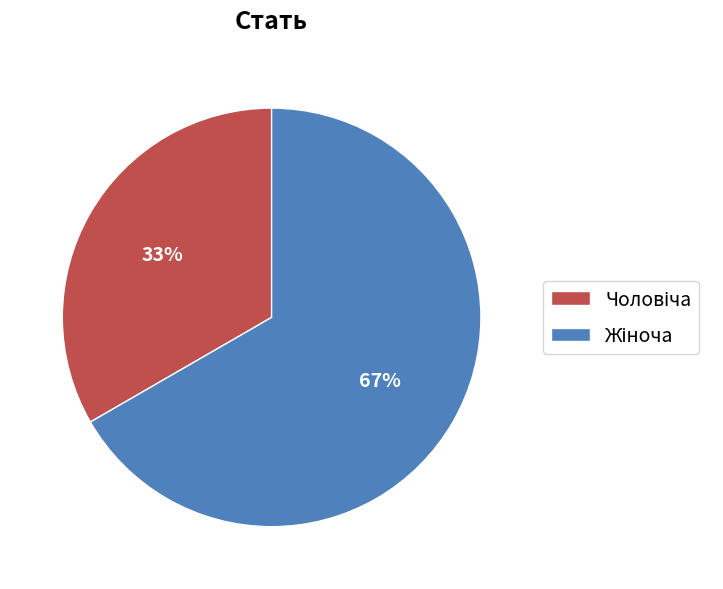

To the nearest percent, what is the average slice percentage?

50%